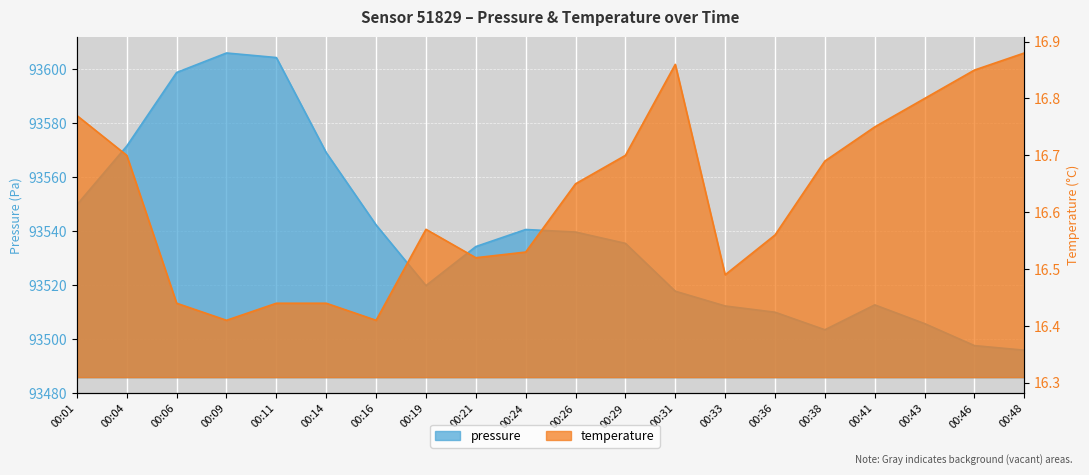

How many values in the pressure series exceed 93535?

10